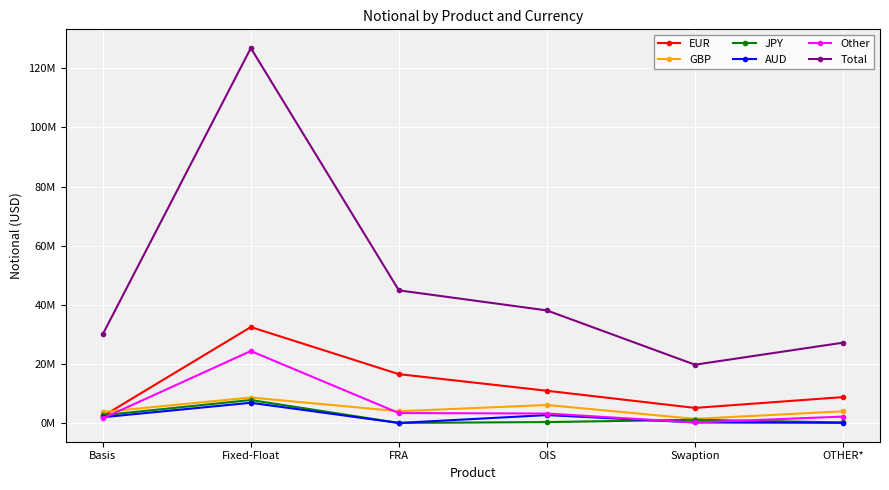

What are all the series names shown in the legend?

EUR, GBP, JPY, AUD, Other, Total